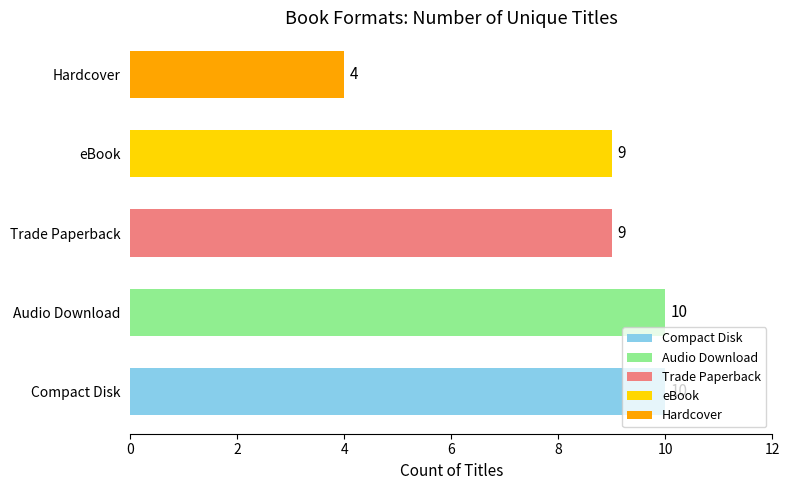

At which category does the chart reach its minimum across all series?

Hardcover